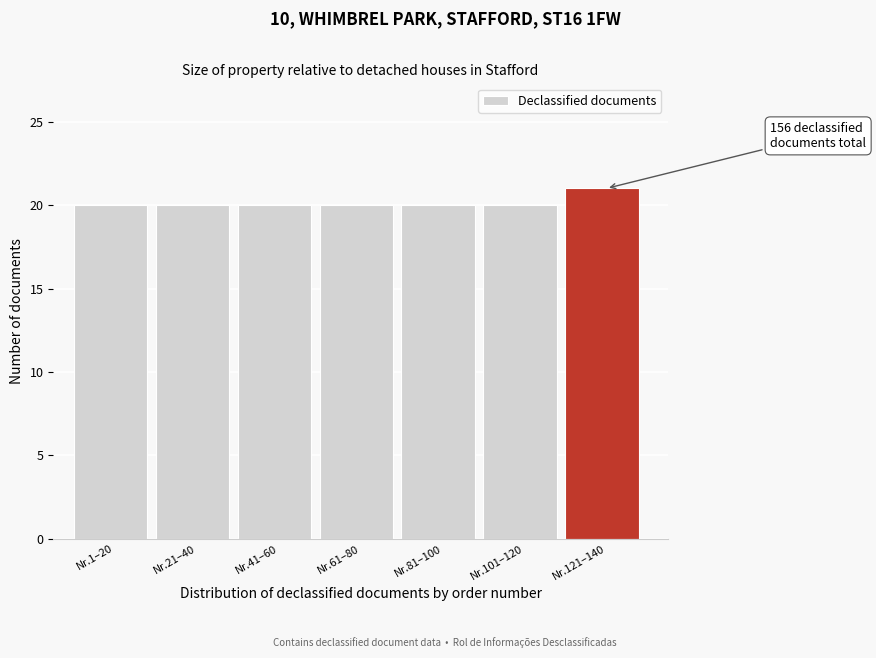

Reading left to right, extract all data points from this chart.

20	20	20	20	20	20	21